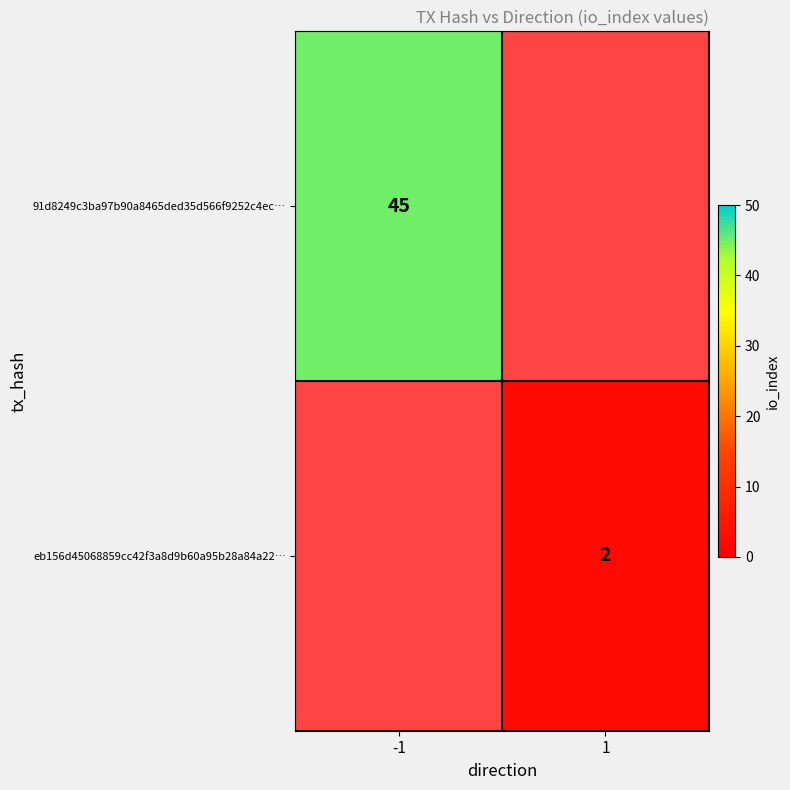

Is it true that 91d8249c3ba97b90a8465ded35d566f9252c4ec… equals 45 at -1?

True